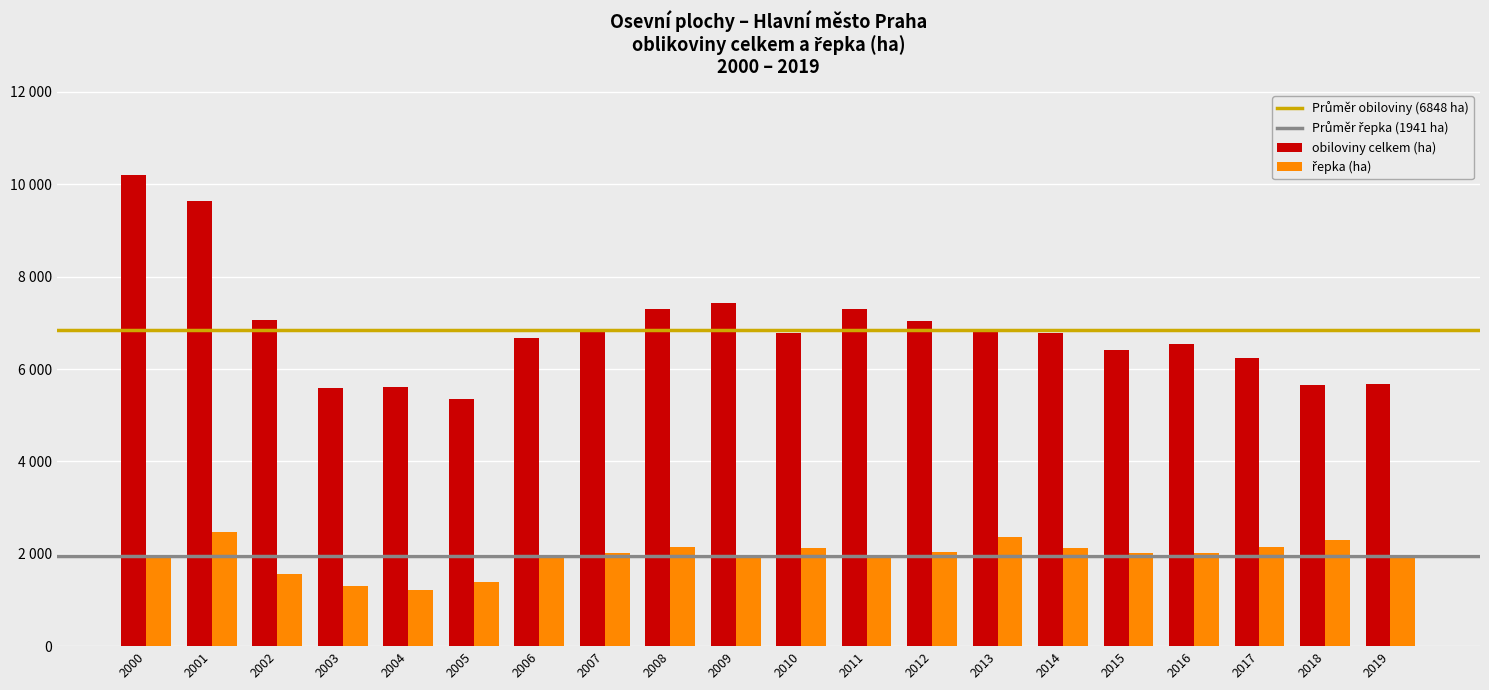

Does the chart contain stacked bars?

No